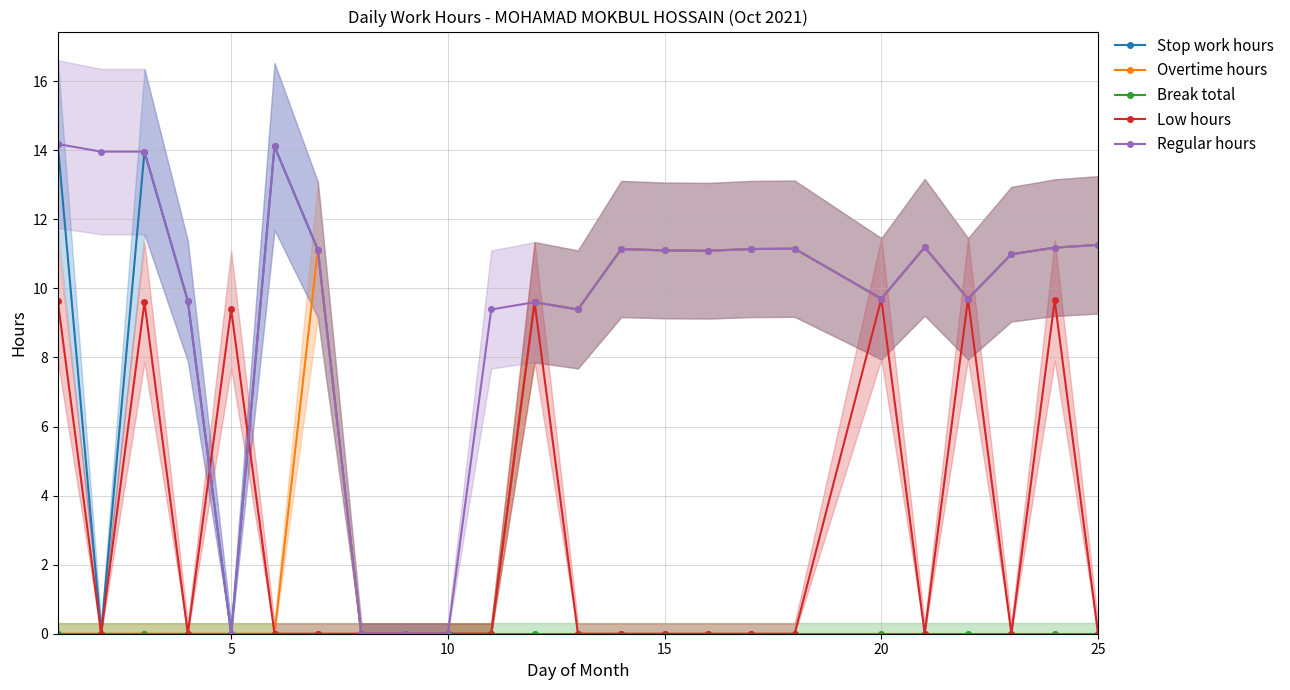

What is the highest value of the Low hours series?

9.7